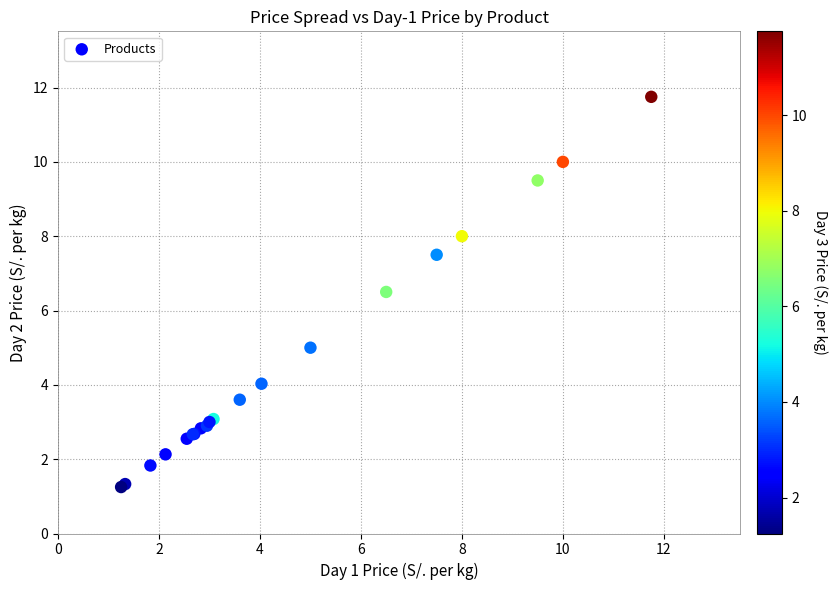

What Y value in the scatter plot is closest to 6?

6.5